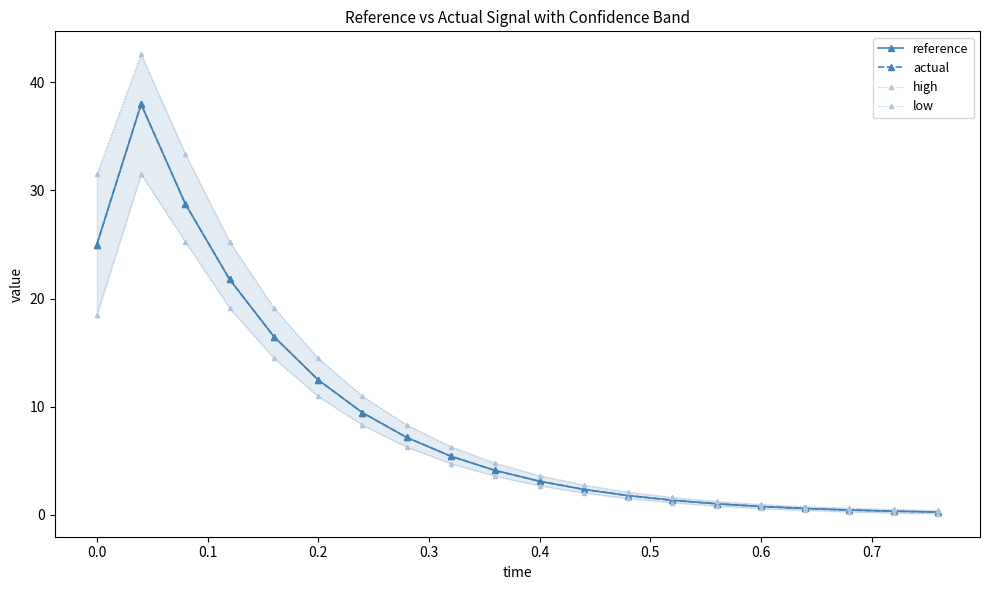

What is the sum of all actual values?

180.6